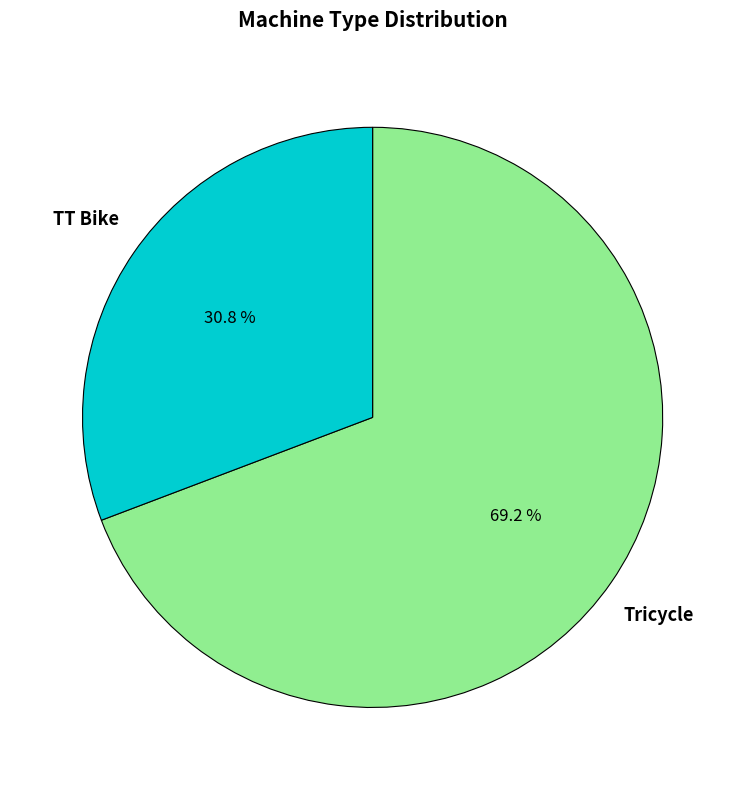

True or false: TT Bike accounts for 23% of the total.

False